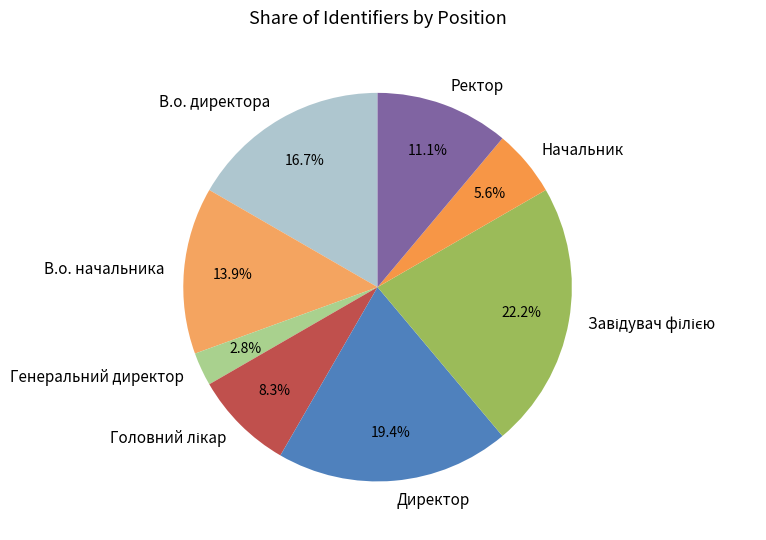

To the nearest percent, what portion does В.о. начальника represent?

14%